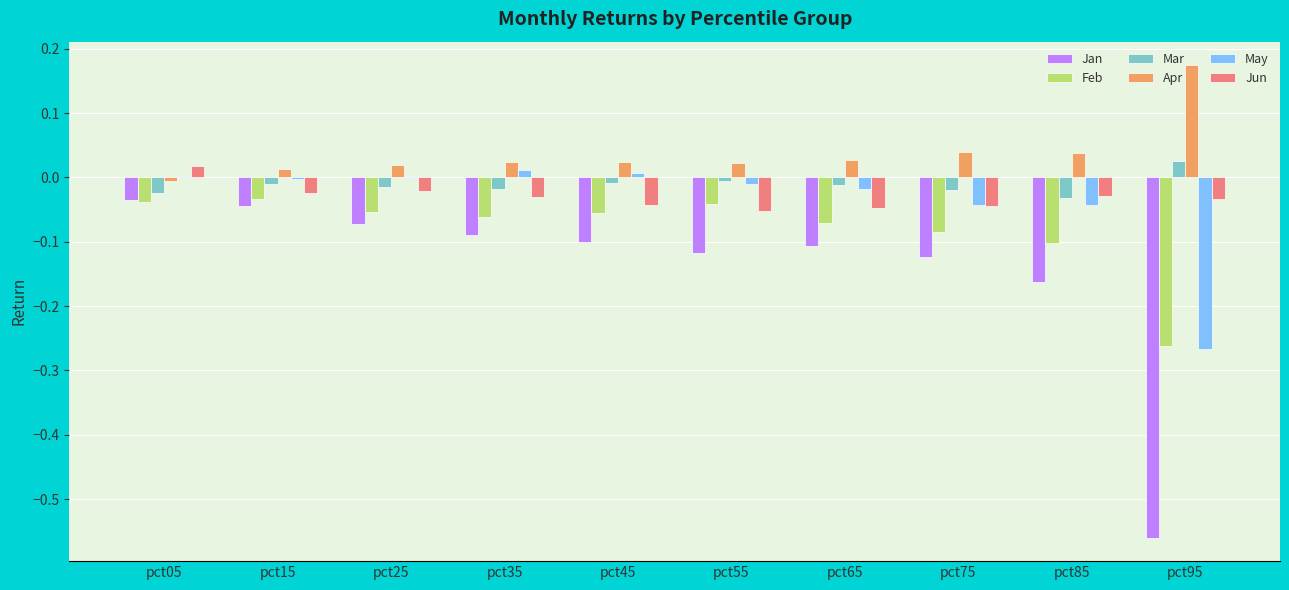

Is the value of Jan at pct85 greater than the value of Feb at pct65?

No